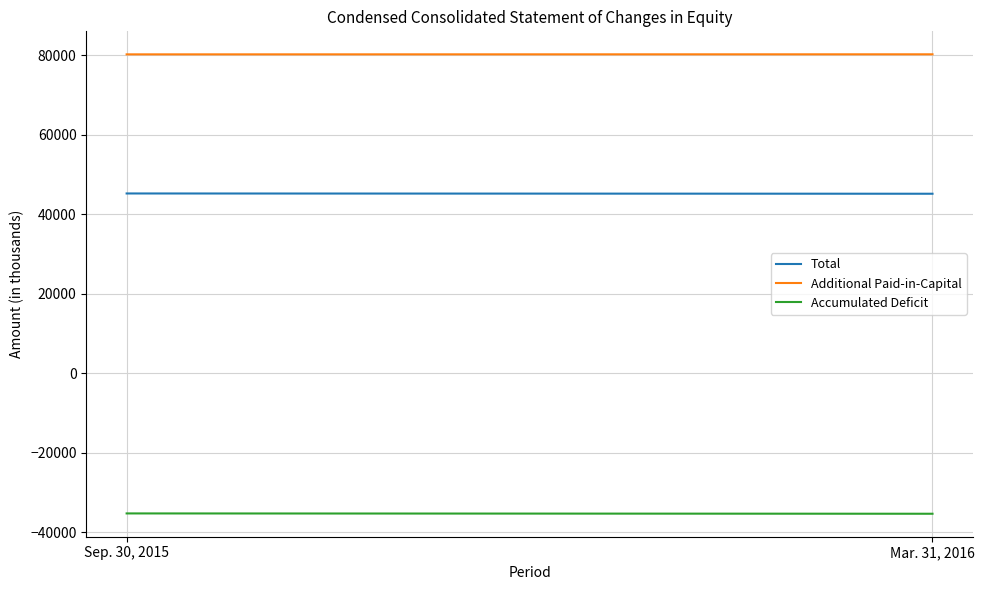

Is the value of Total at Mar. 31, 2016 greater than the value of Accumulated Deficit at Sep. 30, 2015?

Yes